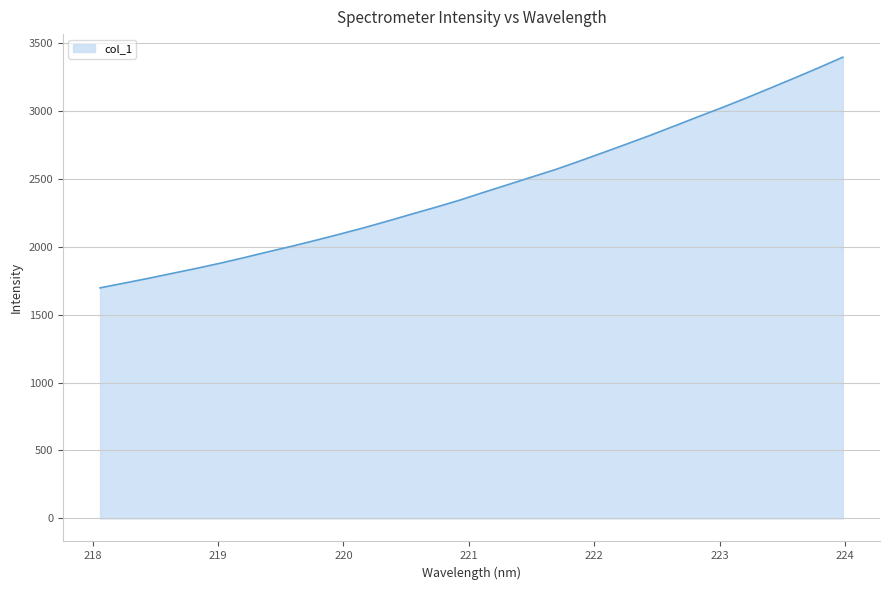

Count the number of values greater than 2399.

16